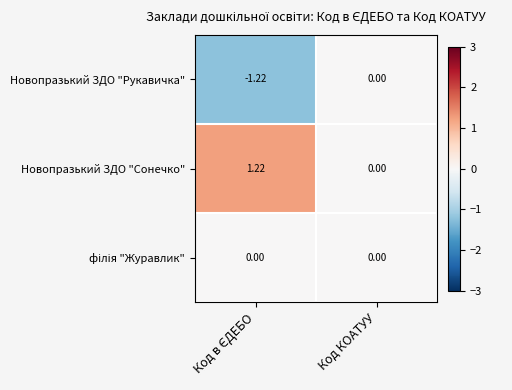

At which label is Новопразький ЗДО "Рукавичка" closest to 0?

Код КОАТУУ